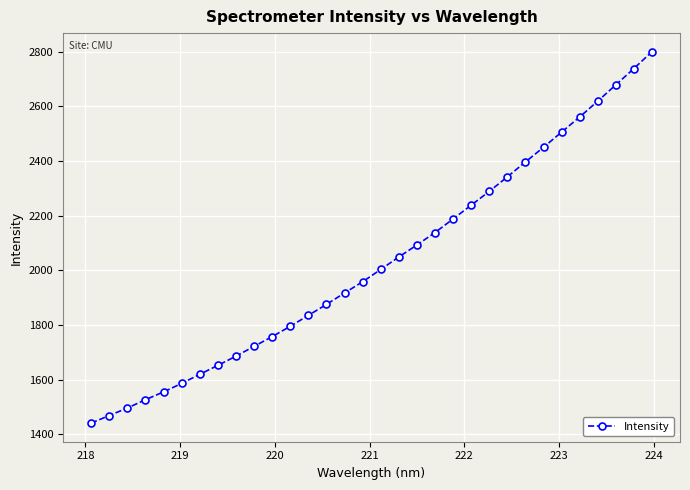

What is the value of the 31st point from the left?

2738.3